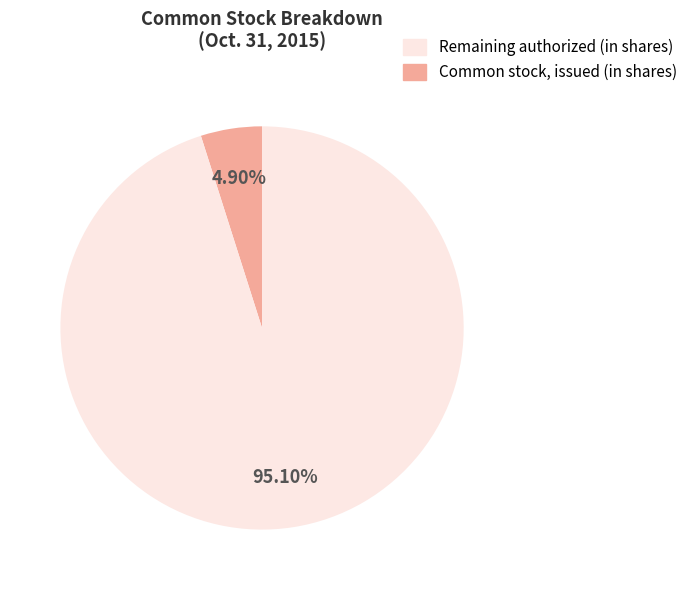

Does any single category account for the majority?

Yes